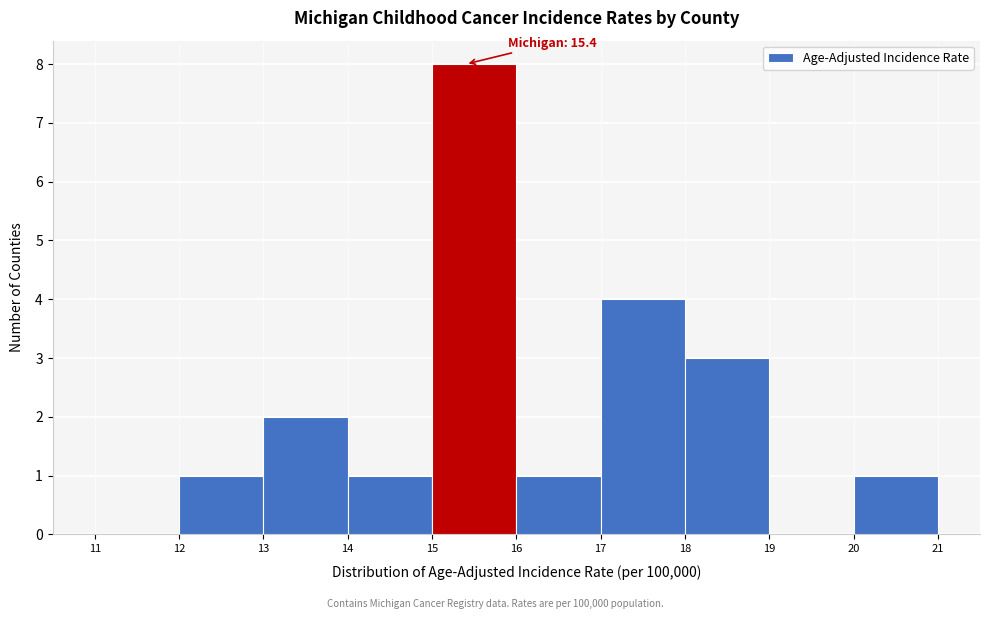

Over which range of the x-axis is the bar tallest?

15 to 16